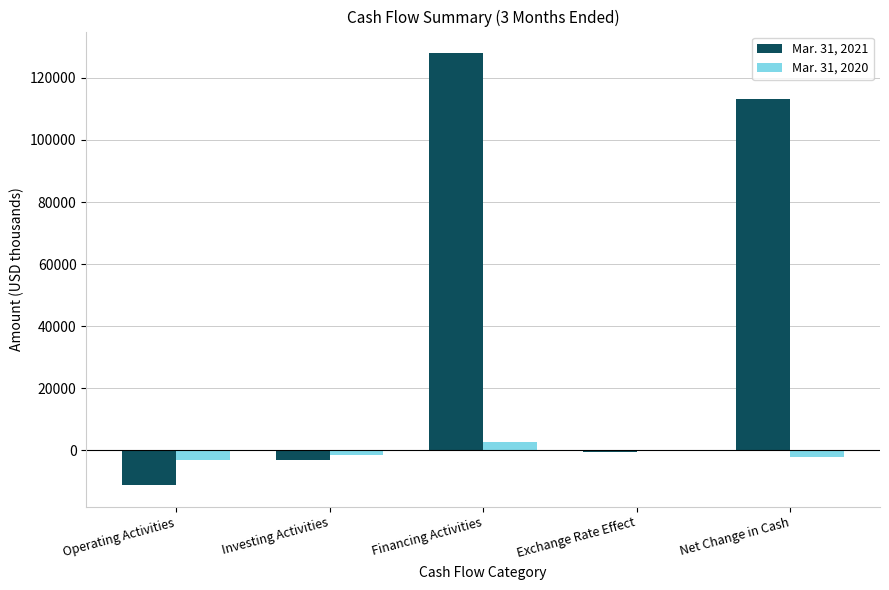

How many distinct data groups are displayed?

2